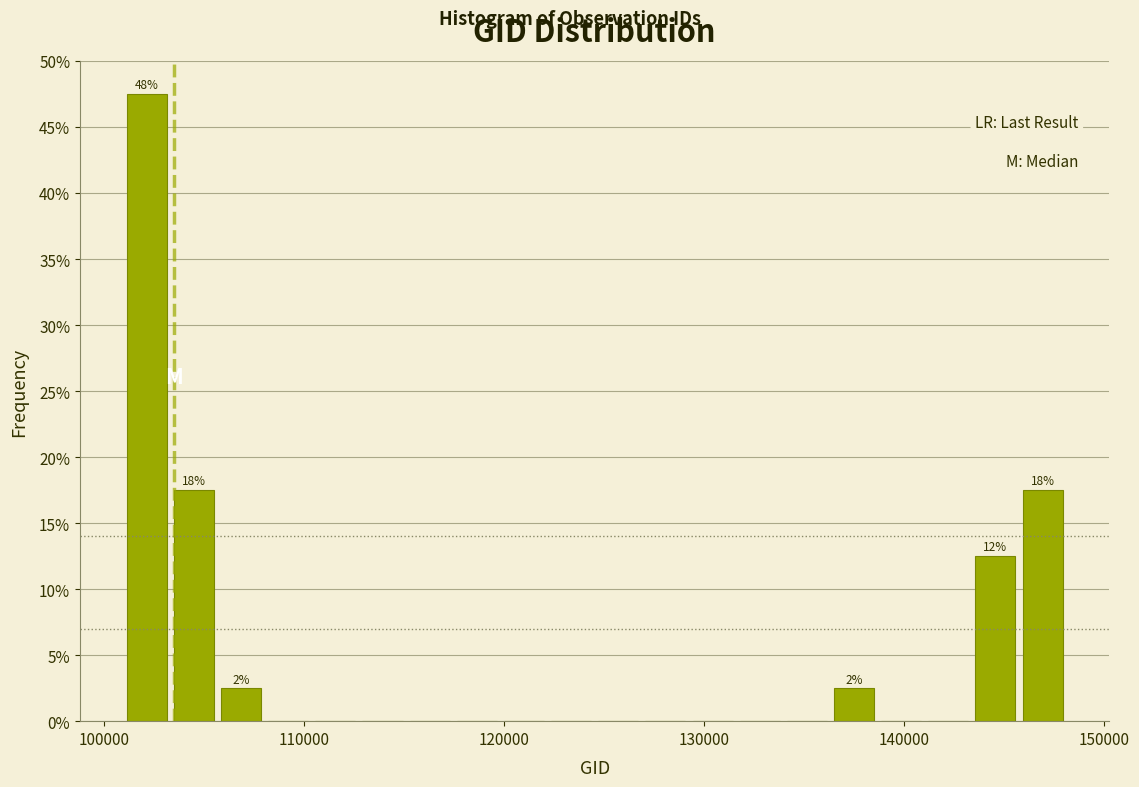

Around what value on the x-axis is the tallest bar? Give the approximate position of its centre, as read against the axis.

102000